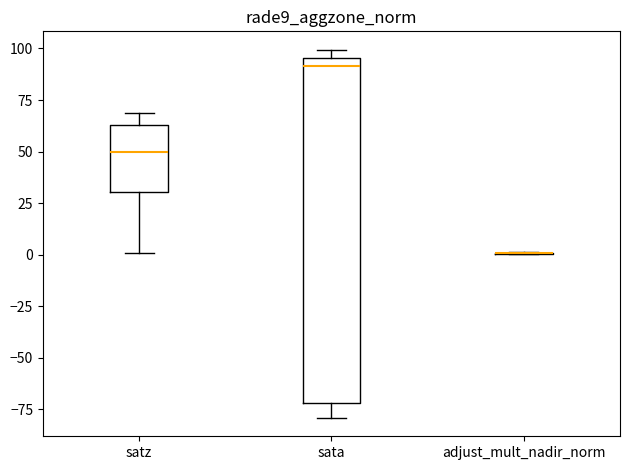

Reading left to right, read every box against the y-axis: the position of its median line, the range the box covers, and the ends of its whiskers. The values are not printed on the chart, so give them approximately, as read against the axis.

satz: median 50, box 30 to 65, whiskers 0 to 70
sata: median 90, box -70 to 95, whiskers -80 to 100
adjust_mult_nadir_norm: box collapsed to a line at 0, whiskers 0 to 0